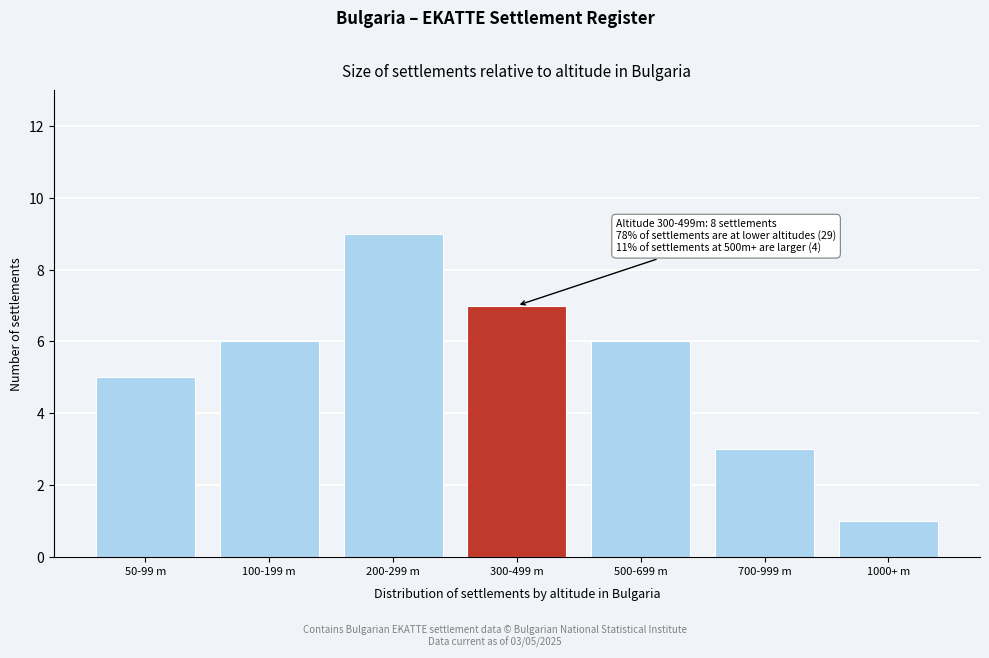

Reading left to right, transcribe all the data shown in this chart.

5	6	9	7	6	3	1